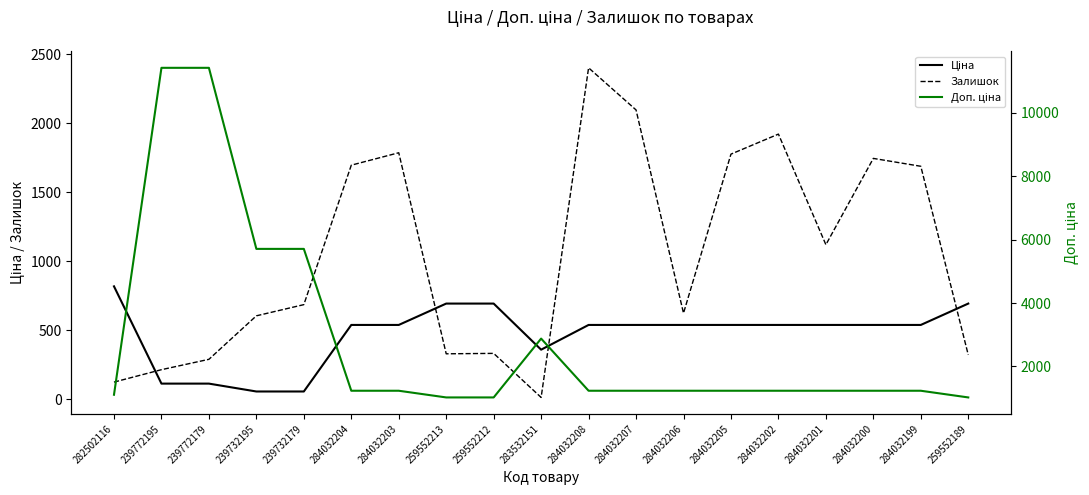

At how many categories does at least one series exceed 1936?

7